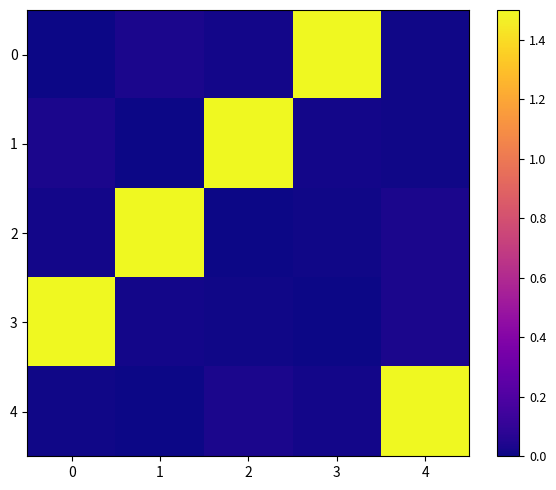

The 3 series shows 0.0 at 4. True or false?

True